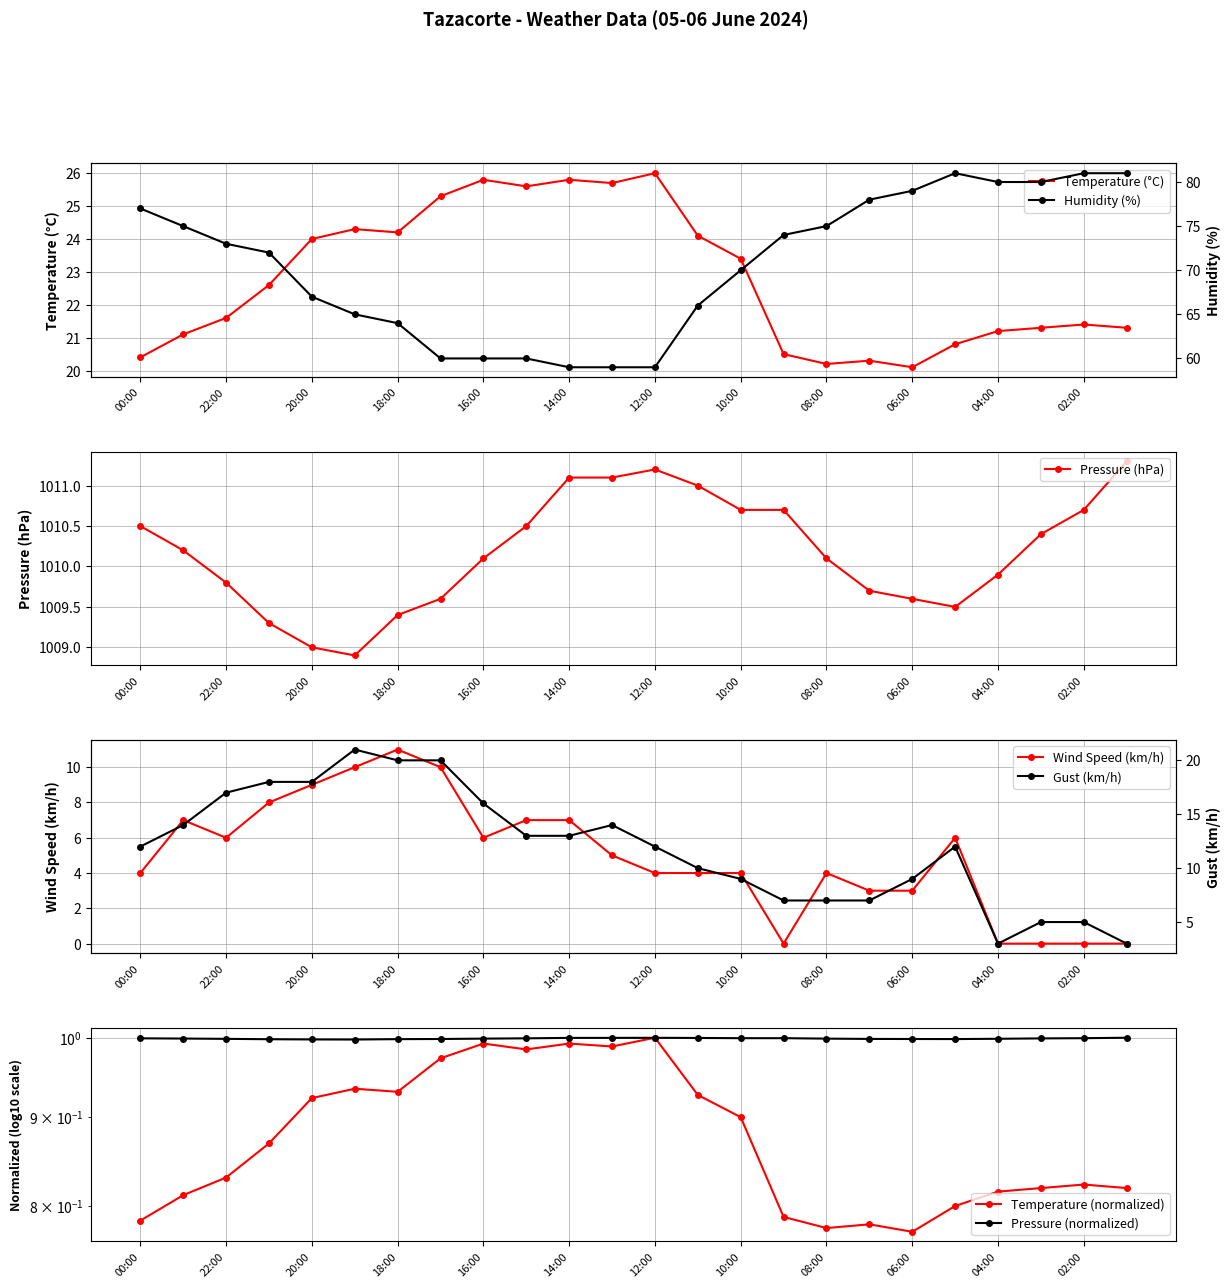

List the series in order of their peak value, lowest first.

Wind Speed (km/h), Gust (km/h), Temperature (°C), Humidity (%), Pressure (hPa)